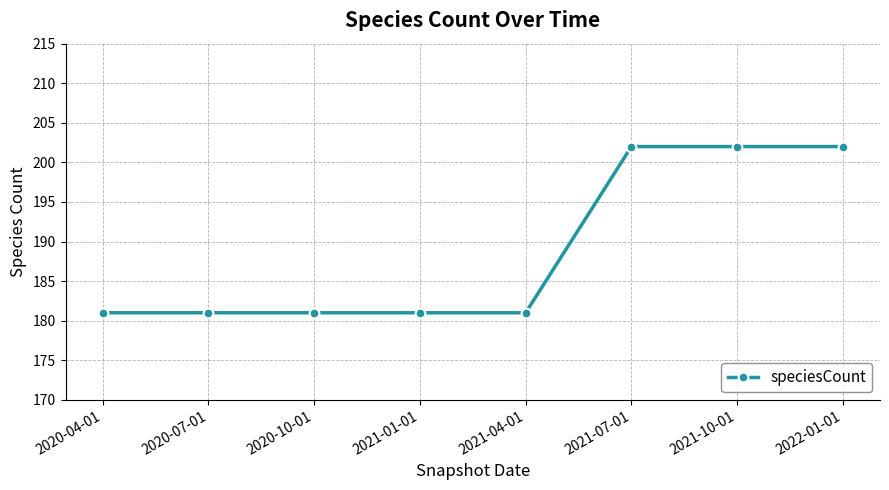

How many values are between 181 and 202?

8